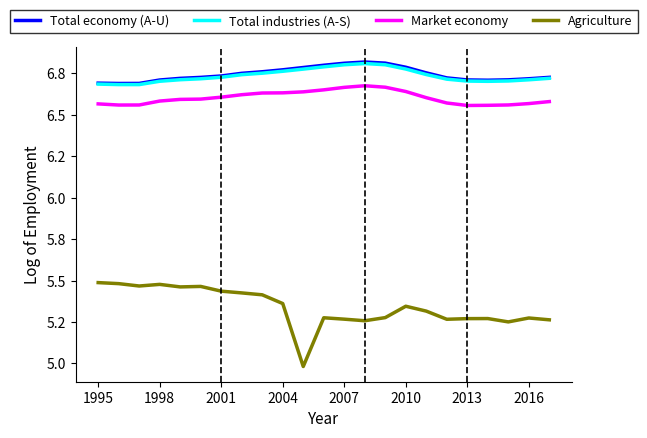

Reading left to right, list all the values displayed in this chart.

Total economy (A-U): 6.7	6.7	6.7	6.7	6.7	6.7	6.7	6.8	6.8	6.8	6.8	6.8	6.8	6.8	6.8	6.8	6.8	6.7	6.7	6.7	6.7	6.7	6.7
Total industries (A-S): 6.7	6.7	6.7	6.7	6.7	6.7	6.7	6.7	6.8	6.8	6.8	6.8	6.8	6.8	6.8	6.8	6.7	6.7	6.7	6.7	6.7	6.7	6.7
Market economy: 6.6	6.6	6.6	6.6	6.6	6.6	6.6	6.6	6.6	6.6	6.6	6.7	6.7	6.7	6.7	6.6	6.6	6.6	6.6	6.6	6.6	6.6	6.6
Agriculture: 5.5	5.5	5.5	5.5	5.5	5.5	5.4	5.4	5.4	5.4	5.0	5.3	5.3	5.3	5.3	5.3	5.3	5.3	5.3	5.3	5.3	5.3	5.3